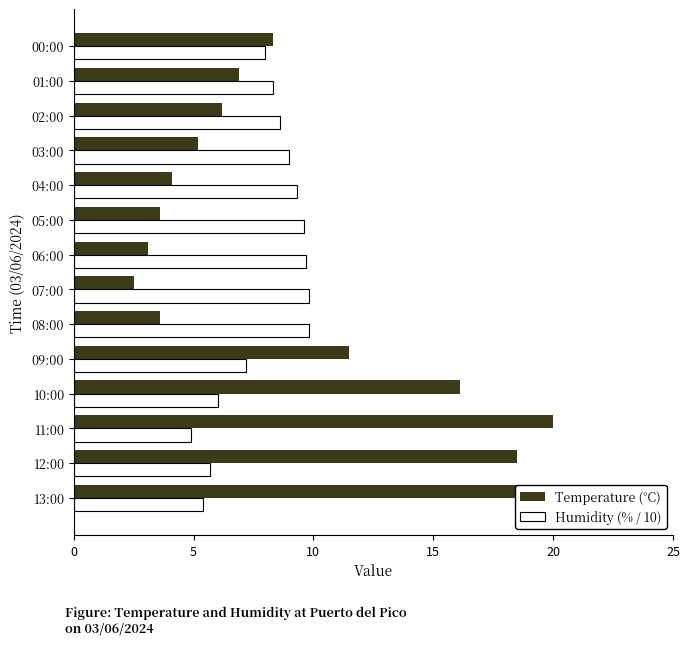

Which series has the largest range (max minus min)?

Temperature (°C)